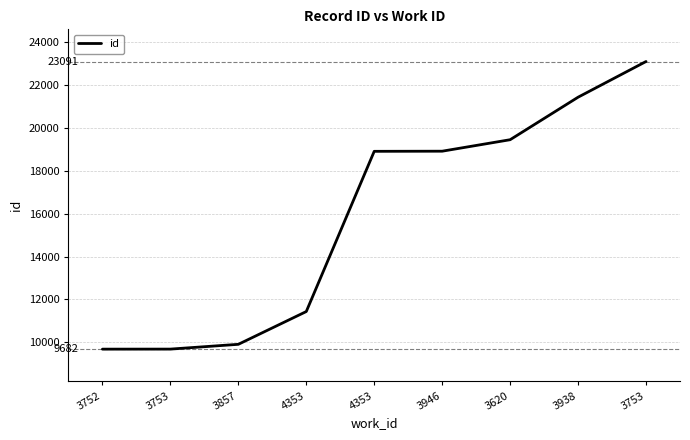

Does the chart have visible grid lines?

Yes